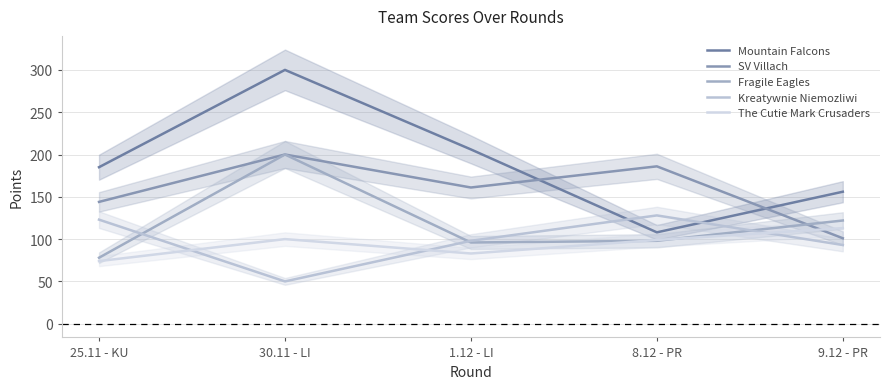

What is the difference between the second highest and second lowest values in the Kreatywnie Niemozliwi series?

30